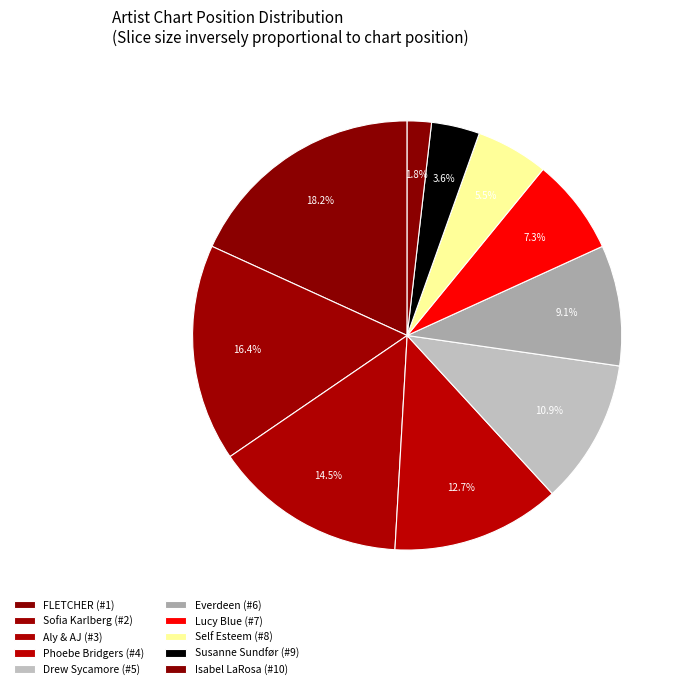

Count the number of slices in the pie.

10